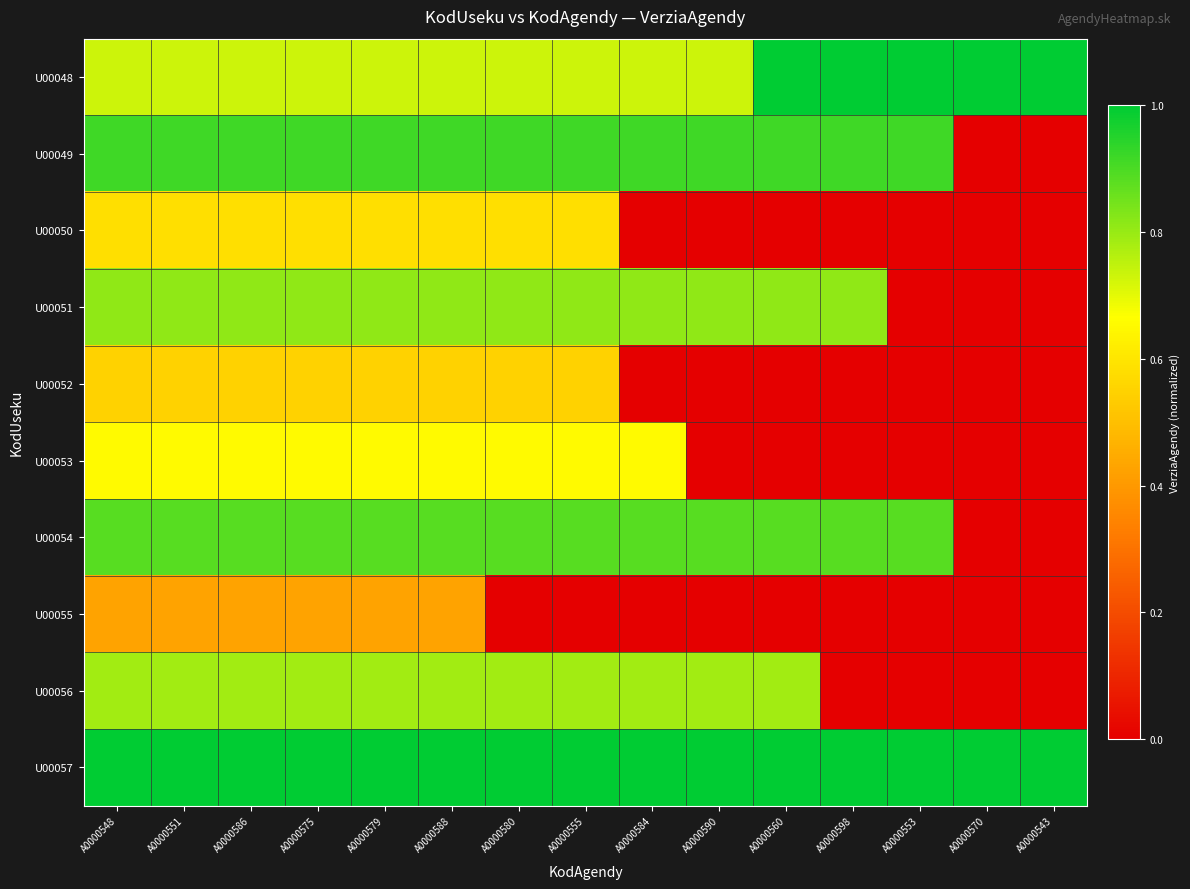

Between A0000551 and A0000560, which is larger?

A0000560